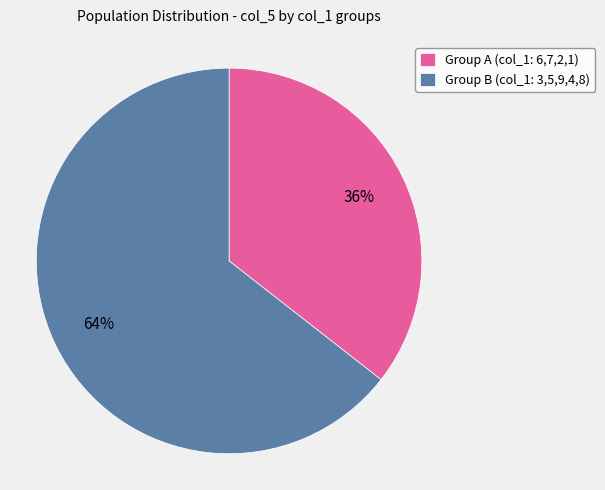

Is it true that Group A (col_1: 6,7,2,1) is 25% of the pie?

False